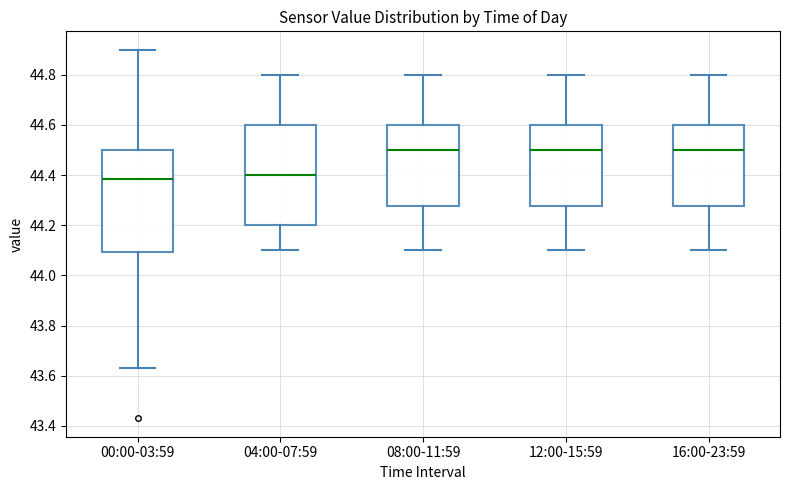

Reading left to right, read every box against the y-axis: the position of its median line, the range the box covers, and the ends of its whiskers. The values are not printed on the chart, so give them approximately, as read against the axis.

00:00-03:59: median 44.38, box 44.10 to 44.50, whiskers 43.64 to 44.90
04:00-07:59: median 44.40, box 44.20 to 44.60, whiskers 44.10 to 44.80
08:00-11:59: median 44.50, box 44.28 to 44.60, whiskers 44.10 to 44.80
12:00-15:59: median 44.50, box 44.28 to 44.60, whiskers 44.10 to 44.80
16:00-23:59: median 44.50, box 44.28 to 44.60, whiskers 44.10 to 44.80